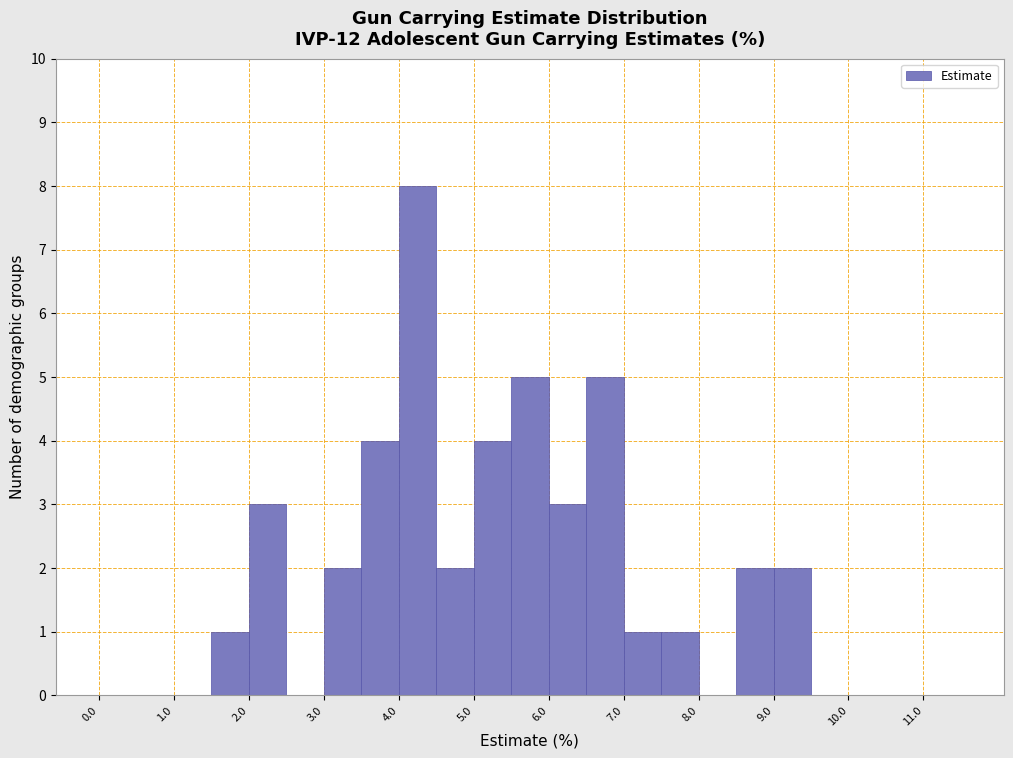

Reading left to right, transcribe this chart: for each bar, give the range it covers on the x-axis and its height. The values are not printed on the chart, so give them approximately, as read against the axis.

0.0 to 0.5: 0
0.5 to 1.0: 0
1.0 to 1.5: 0
1.5 to 2.0: 1
2.0 to 2.5: 3
2.5 to 3.0: 0
3.0 to 3.5: 2
3.5 to 4.0: 4
4.0 to 4.5: 8
4.5 to 5.0: 2
5.0 to 5.5: 4
5.5 to 6.0: 5
6.0 to 6.5: 3
6.5 to 7.0: 5
7.0 to 7.5: 1
7.5 to 8.0: 1
8.0 to 8.5: 0
8.5 to 9.0: 2
9.0 to 9.5: 2
9.5 to 10.0: 0
10.0 to 10.5: 0
10.5 to 11.0: 0
11.0 to 11.5: 0